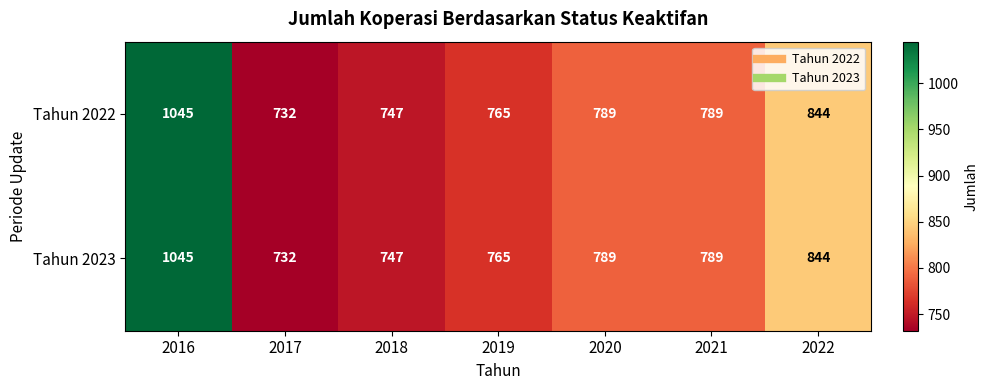

True or false: Tahun 2023 has a value of 1131 at 2020.

False